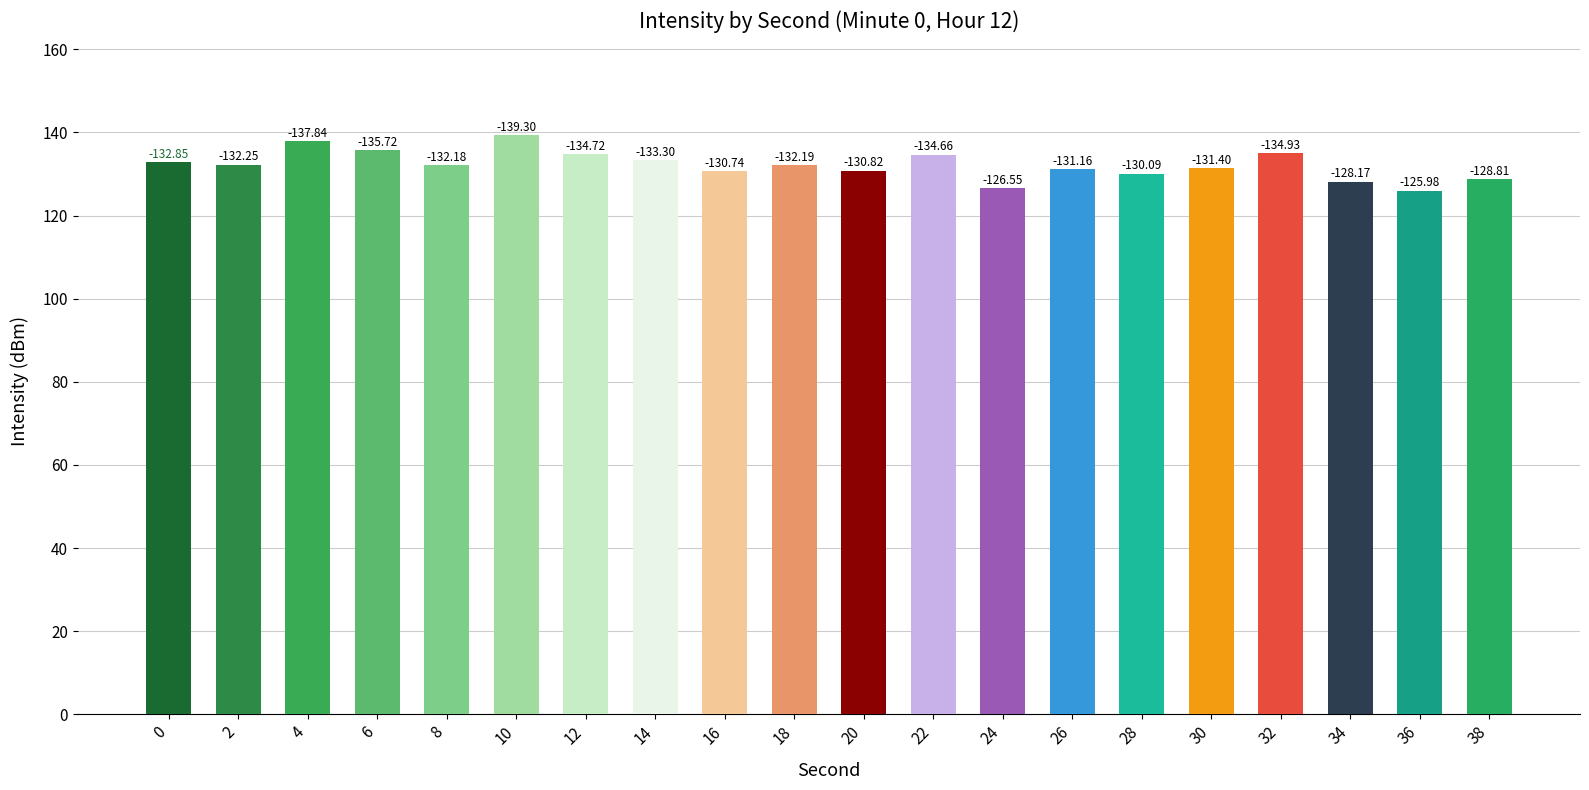

How many bars are there in total?

20